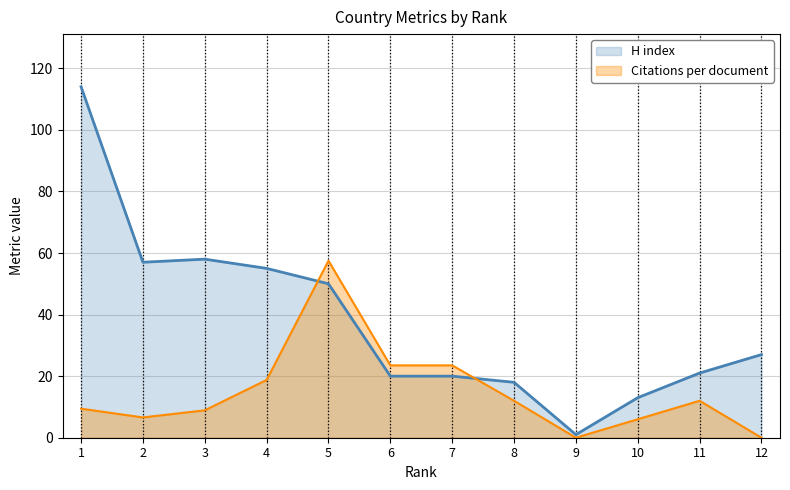

What is the approximate value of H index at 5?

50.0